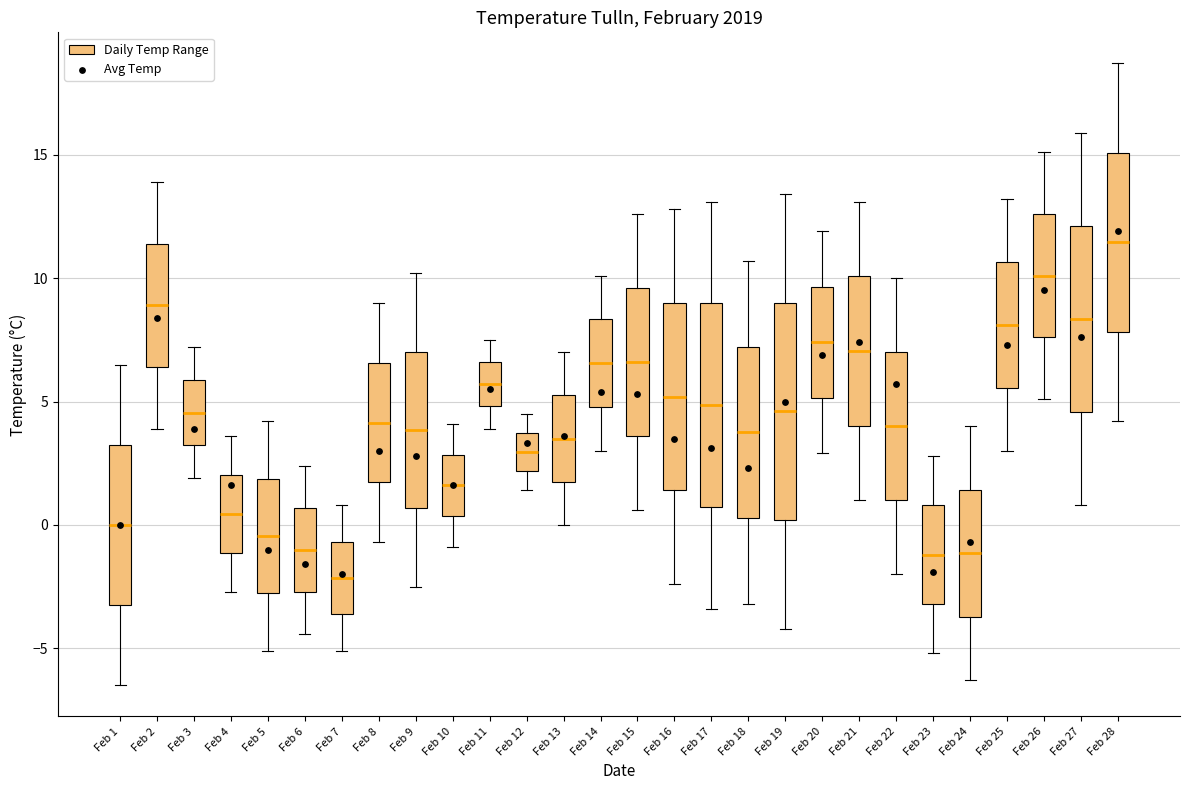

Where does the median line of the box for Feb 2 sit on the y-axis? The values are not printed on the chart, so give them approximately, as read against the axis.

9.0